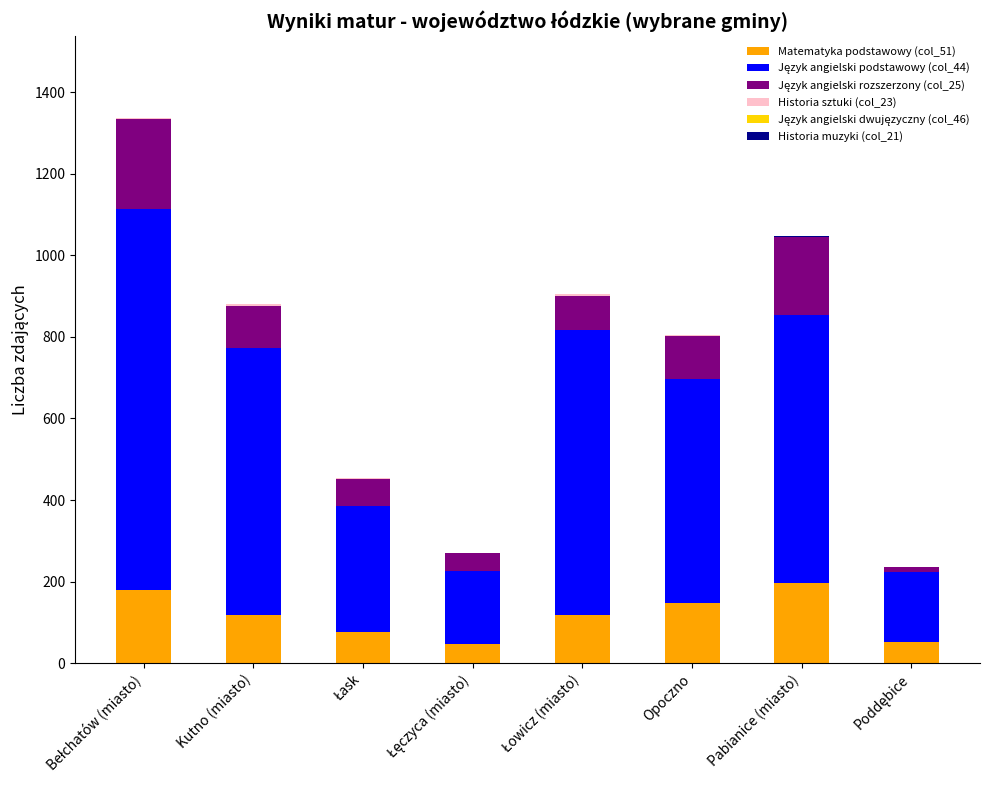

Which series has the largest range (max minus min)?

Język angielski podstawowy (col_44)